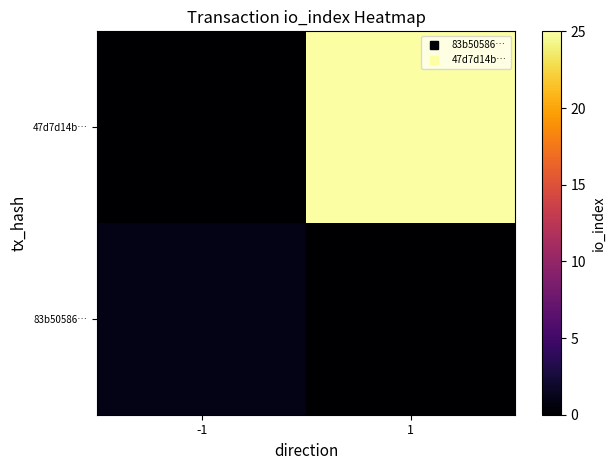

How many distinct data groups are displayed?

2